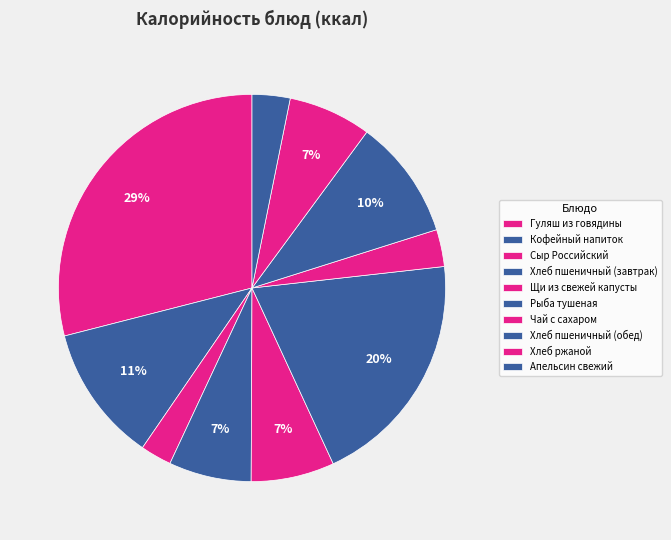

Between Сыр Российский and Апельсин свежий, which is larger?

Апельсин свежий